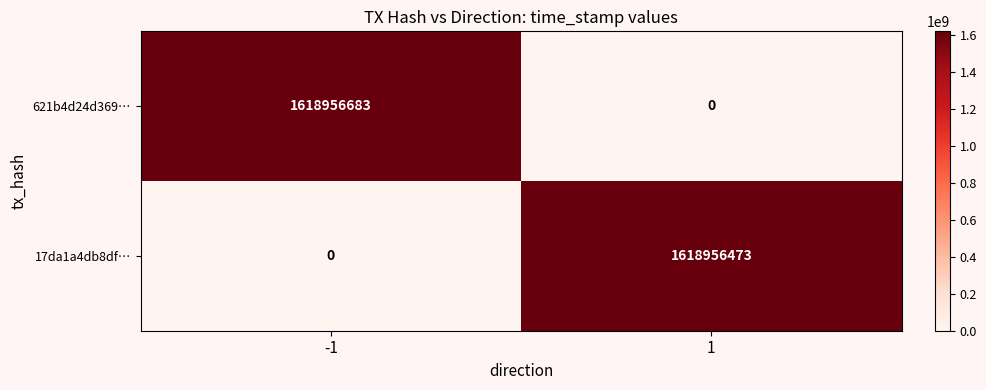

List the series in order of their overall mean, highest first.

621b4d24d369…, 17da1a4db8df…